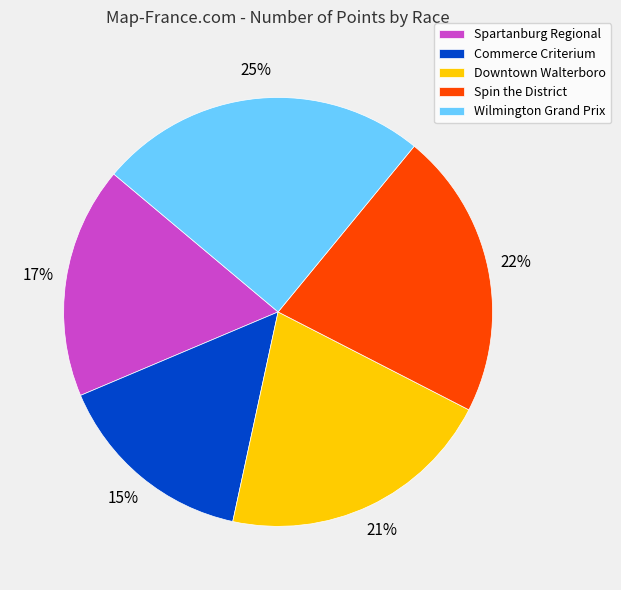

Which category has the biggest portion of the pie?

Wilmington Grand Prix